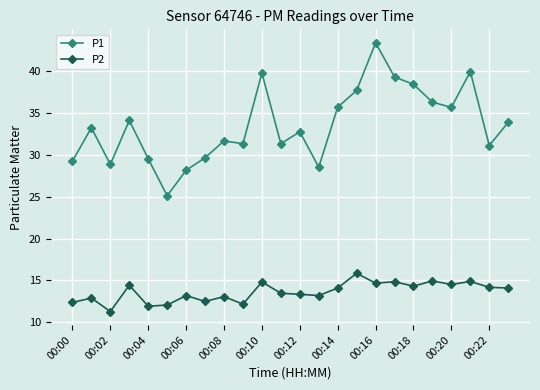

What is the smallest value displayed?

11.3